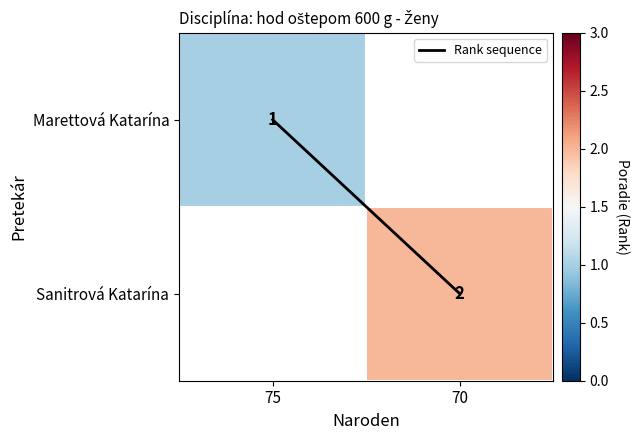

At which label does Rank sequence reach its peak?

70